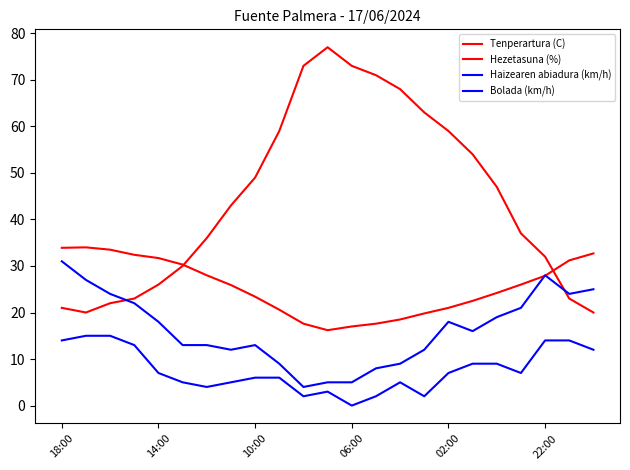

In Tenperartura (C), how many points are lower than both neighbors (excluding endpoints)?

1